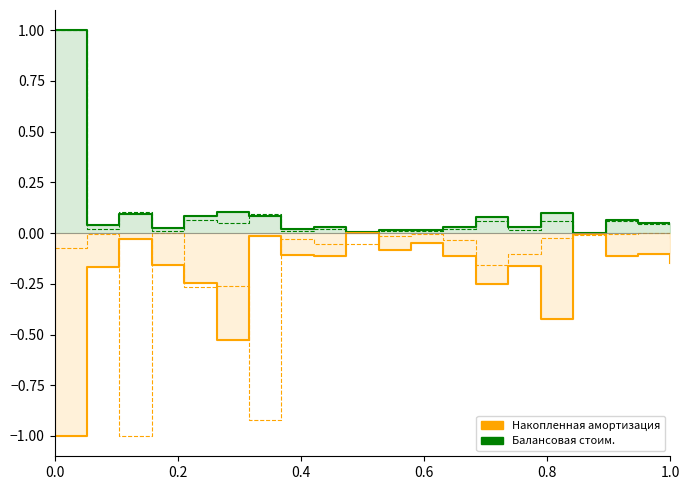

Where is Накопленная амортизация nearest to the value 0?

10